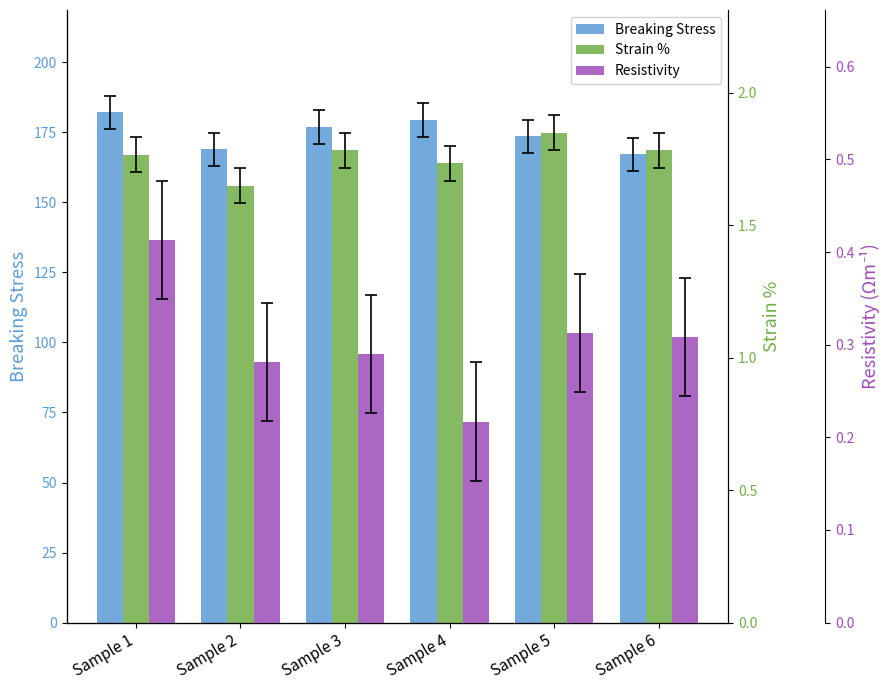

True or false: Breaking Stress has a value of 168.9 at Sample 2.

True